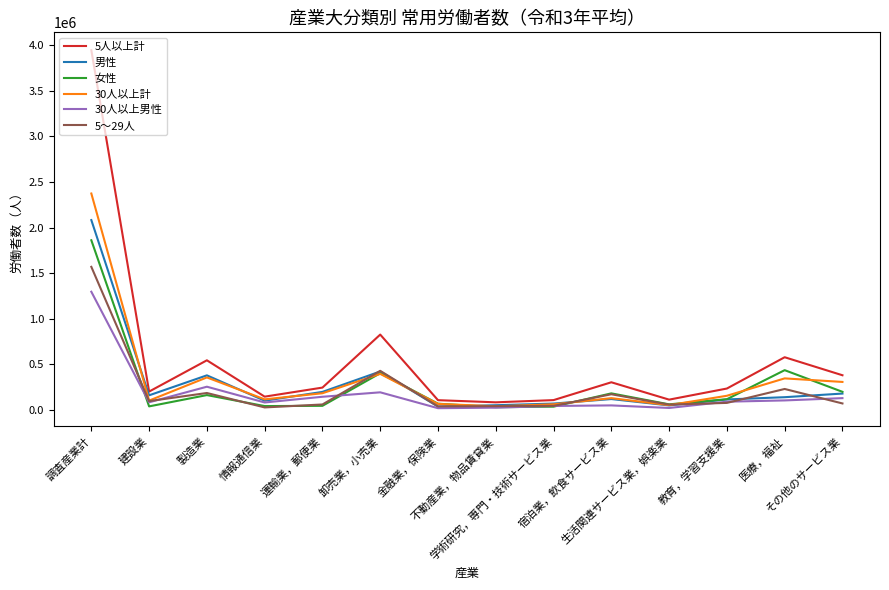

Which series has the largest range (max minus min)?

5人以上計